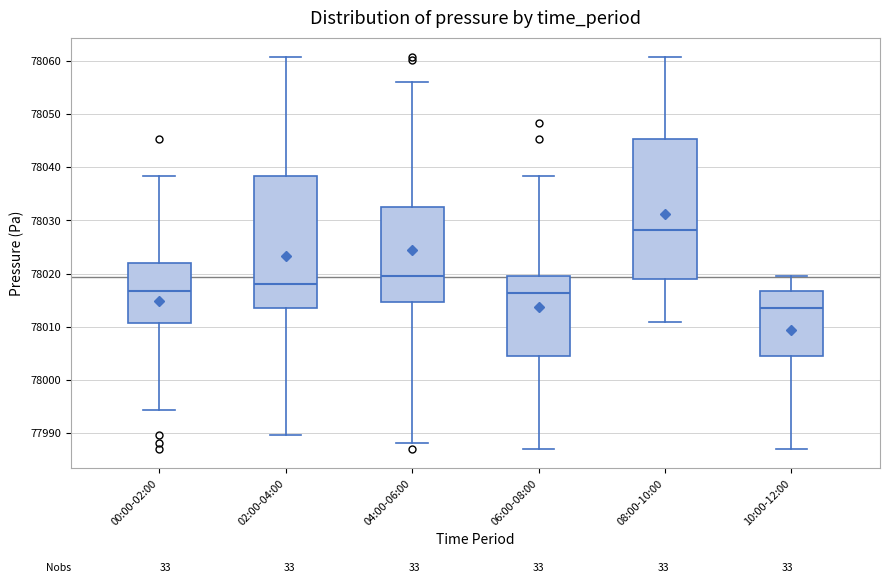

Comparing the boxes themselves (not the whiskers), which one is the tallest?

08:00-10:00